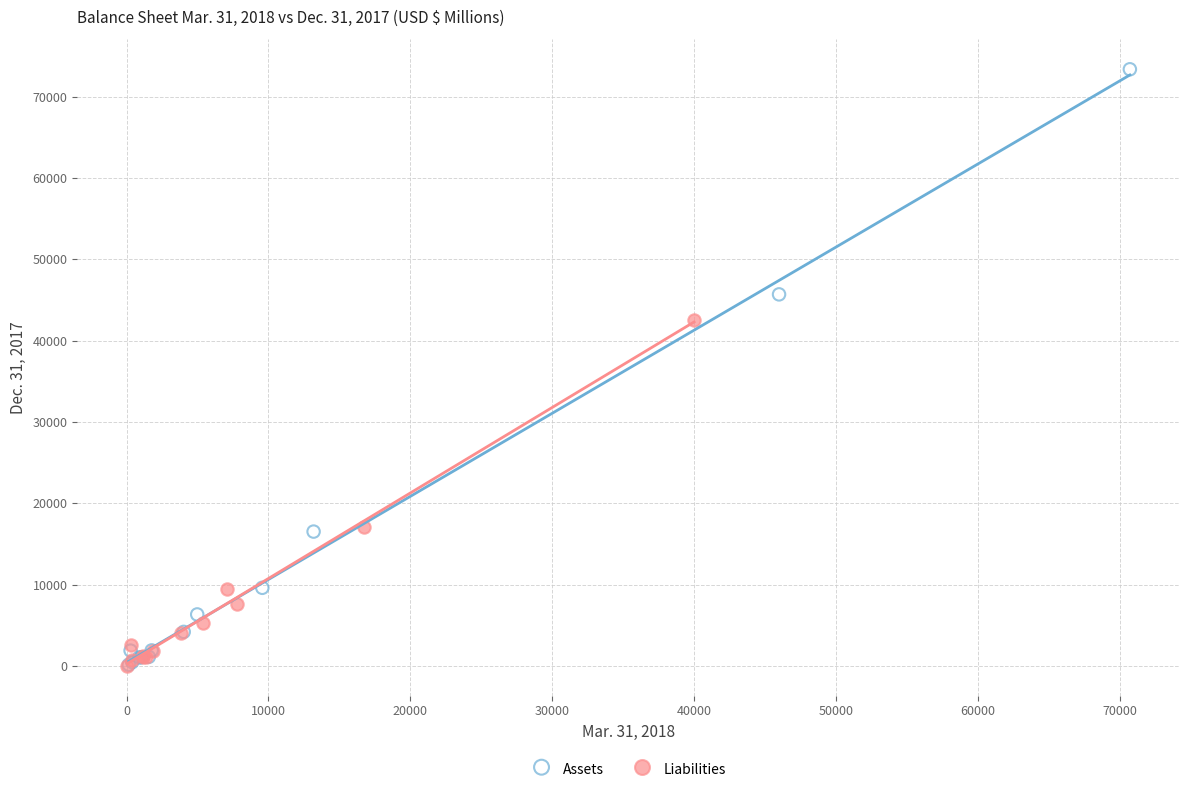

Which series has the widest spread of Y values?

Assets